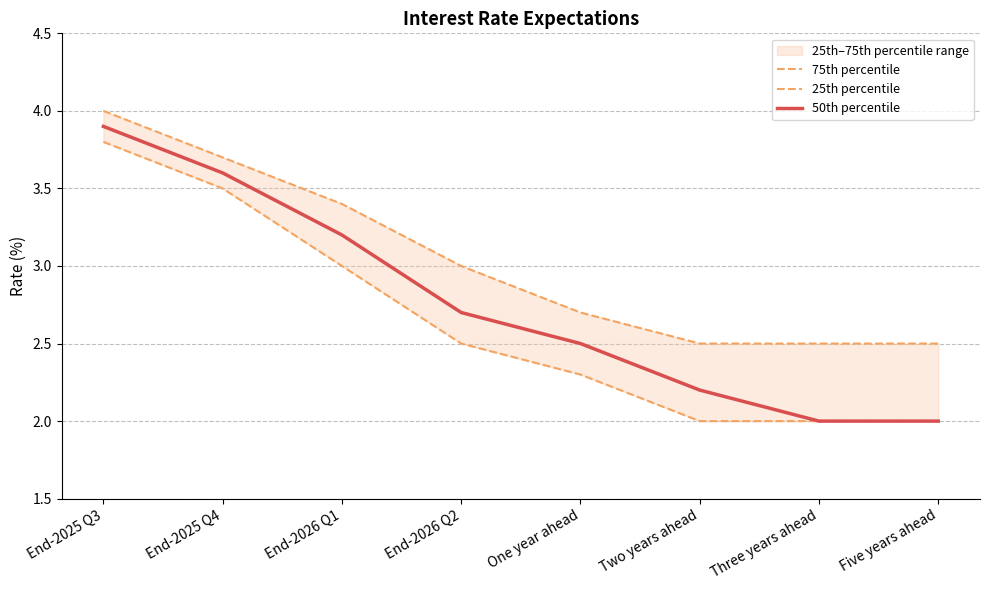

True or false: 75th percentile and 50th percentile intersect in this chart.

False